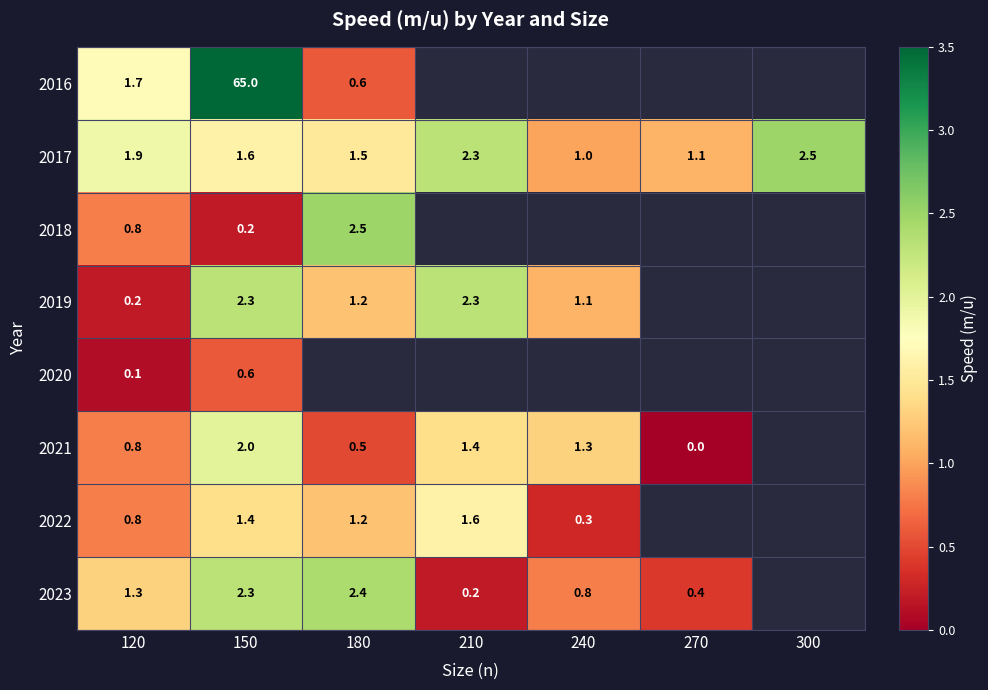

How many values in the 2017 series exceed 1?

6